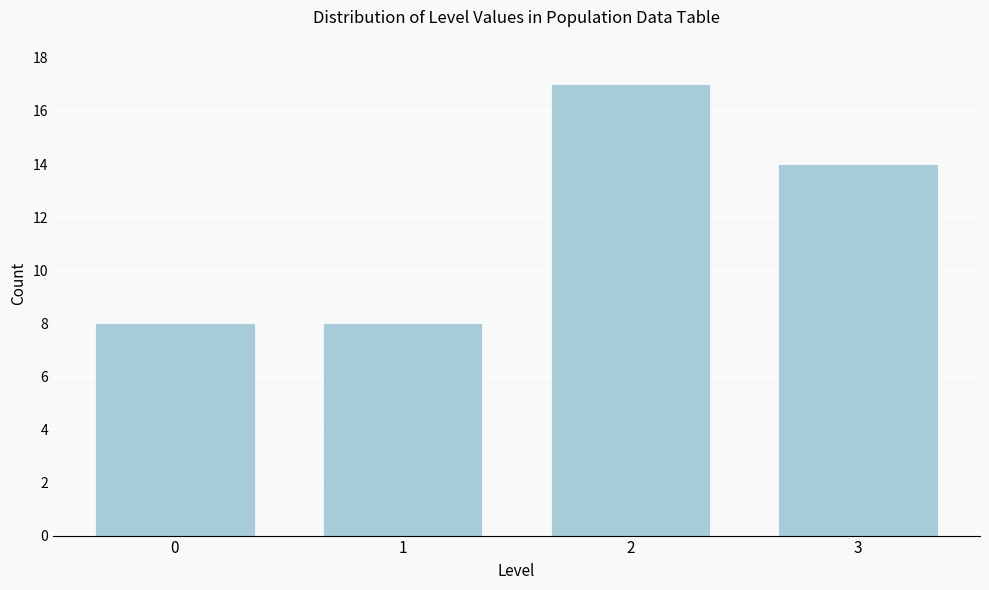

Reading left to right, what are all the values shown in this chart?

8	8	17	14